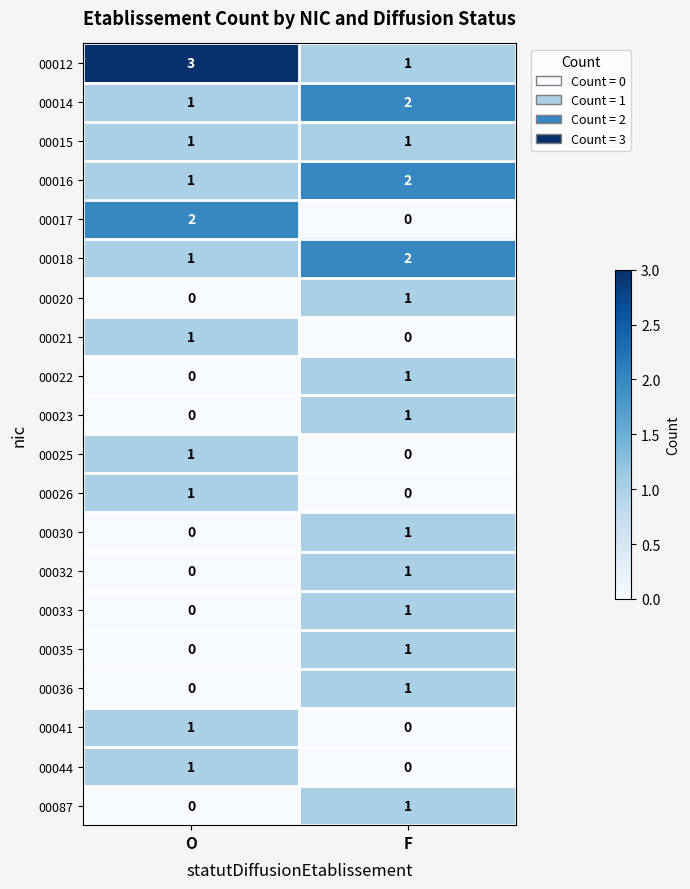

Which series has the largest total across all categories?

00012